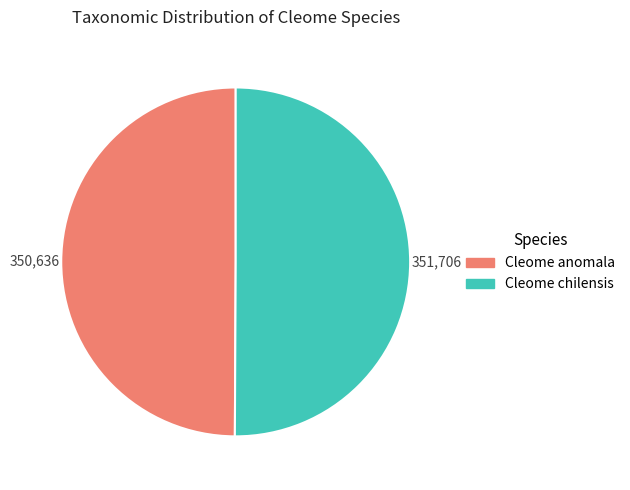

True or false: Cleome chilensis accounts for 60% of the total.

False